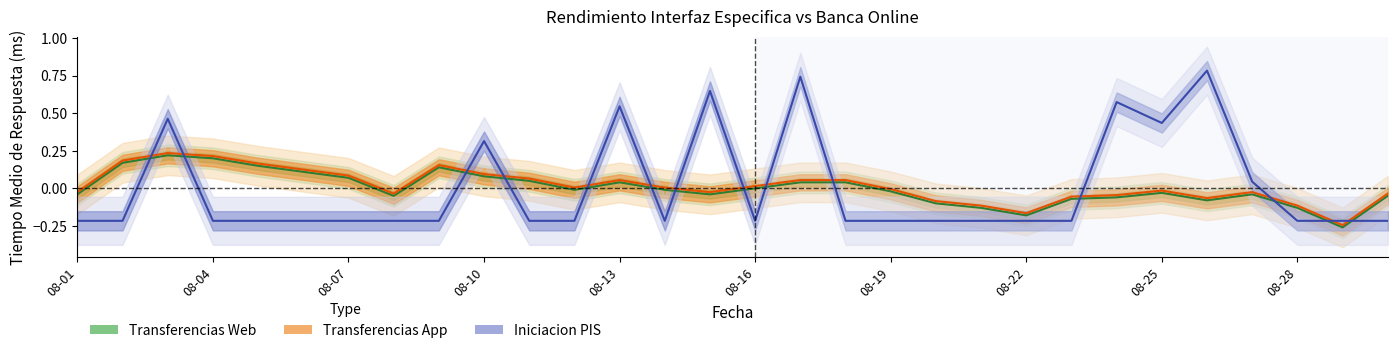

True or false: Iniciacion PIS and Transferencias App cross at least once.

True